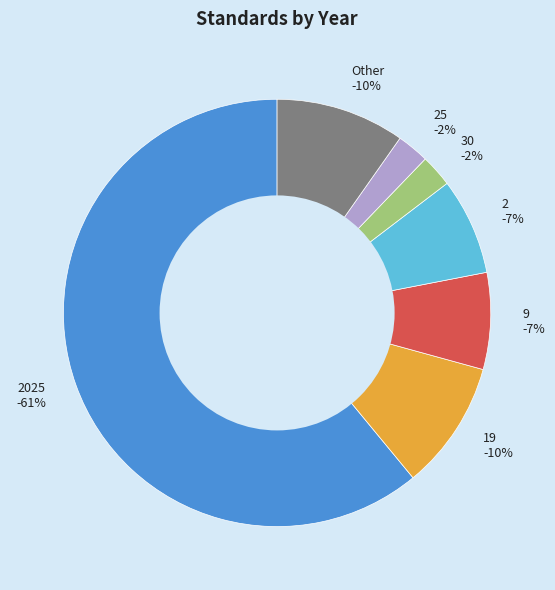

Which category has the biggest portion of the pie?

2025